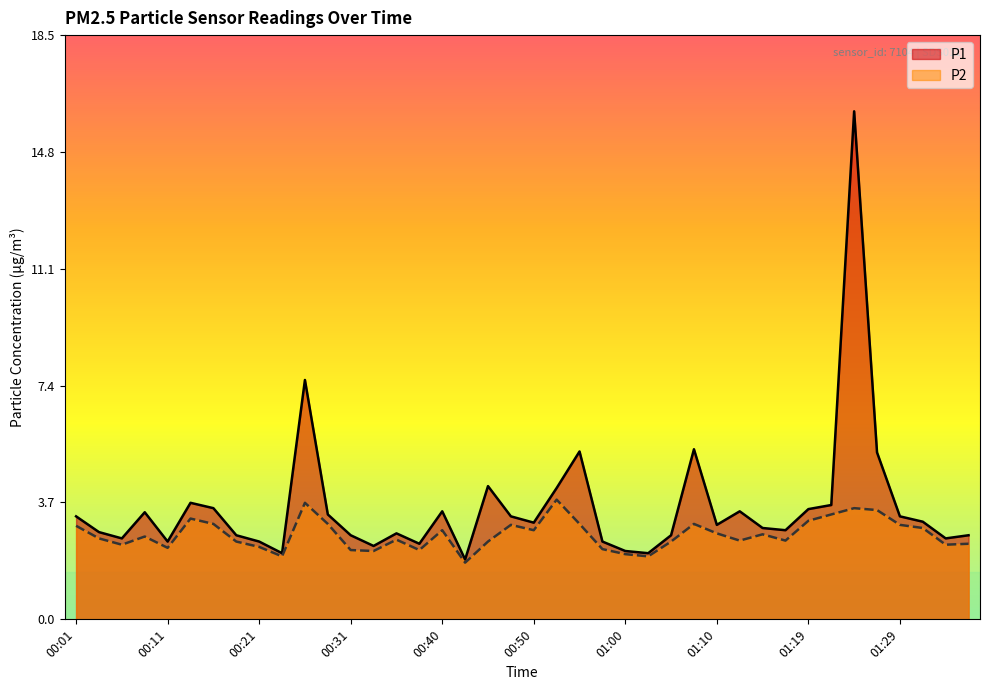

Is it true that P2 equals 3.8 at 00:33?

False